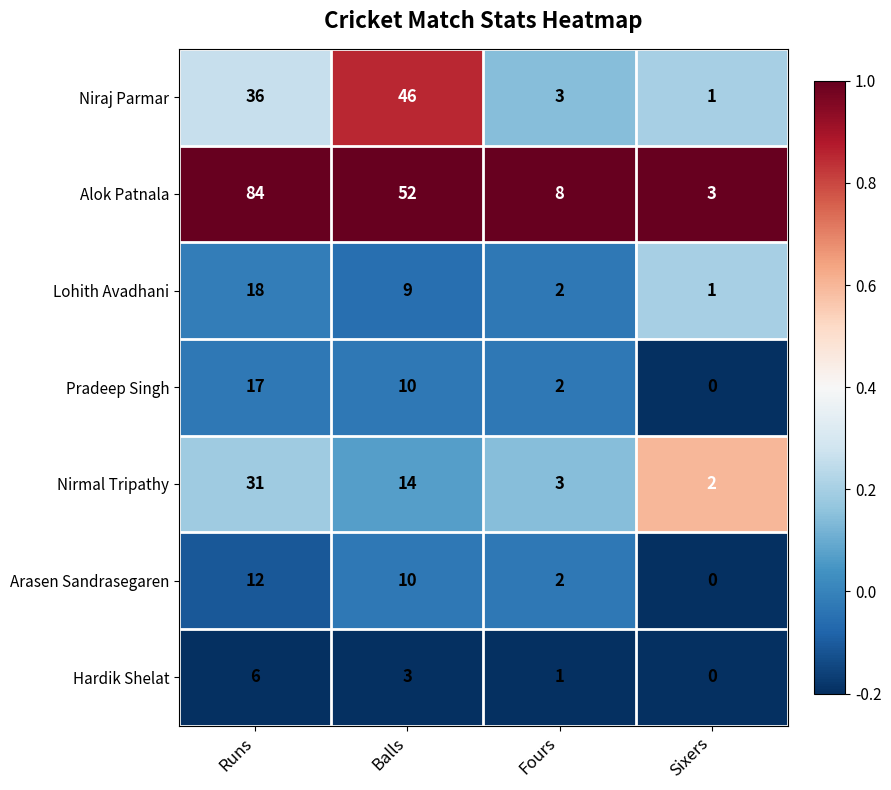

How many data points in Niraj Parmar are less than 36?

2